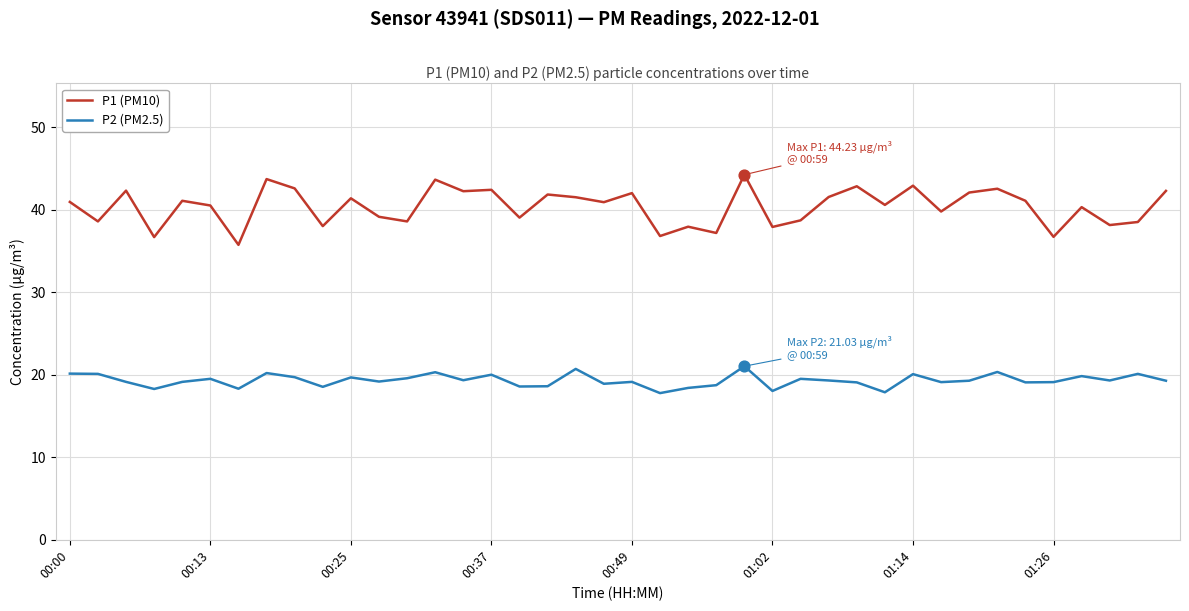

What are all the series names shown in the legend?

P1 (PM10), P2 (PM2.5)